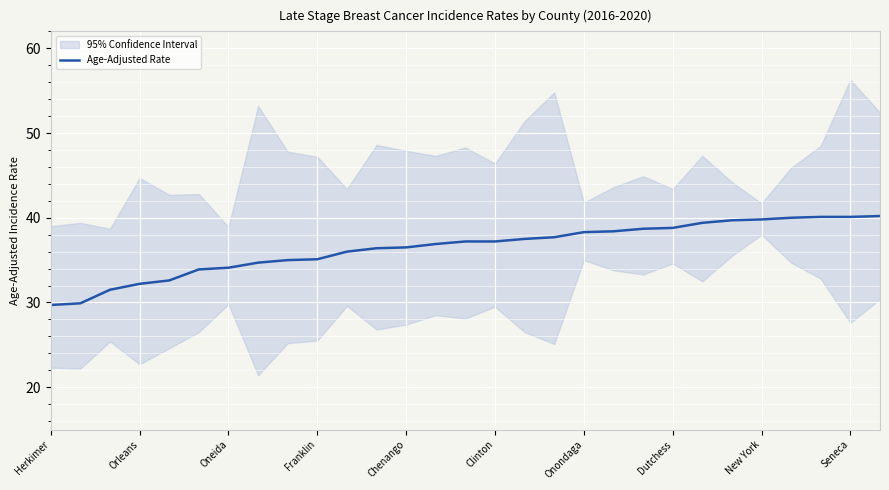

How many values exceed 37?

15